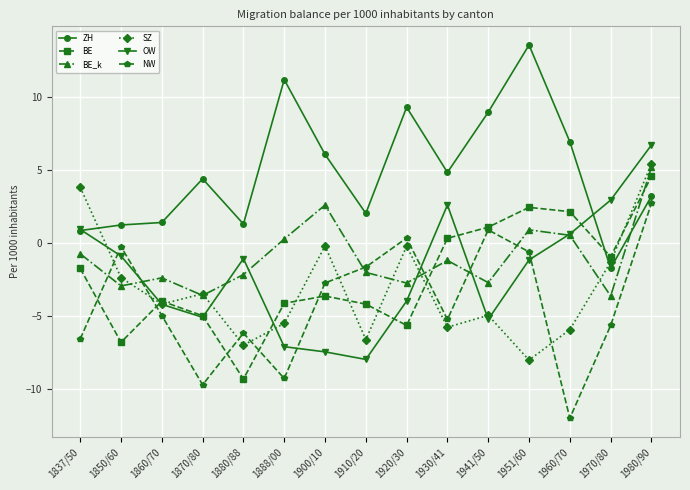

What is the sum of the ZH values at 1980/90 and 1960/70?

10.2